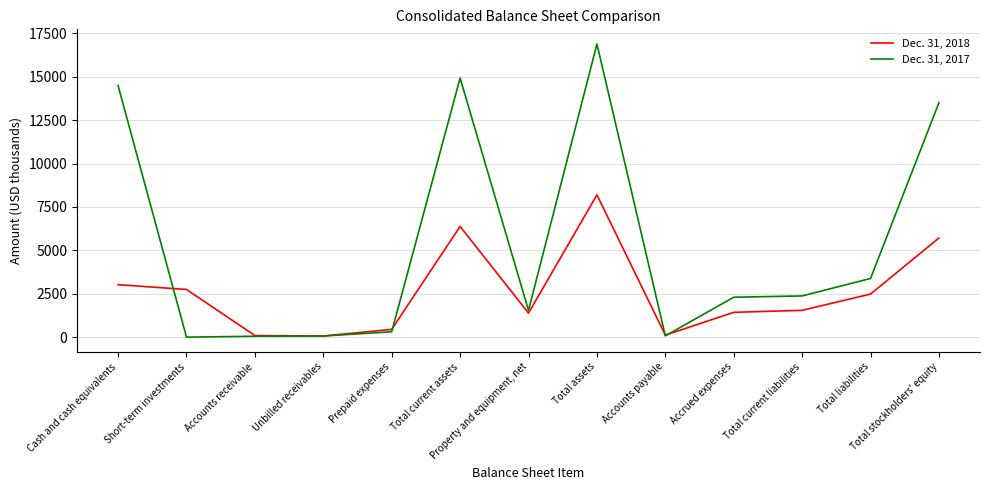

In Dec. 31, 2018, how many points are lower than both neighbors (excluding endpoints)?

3